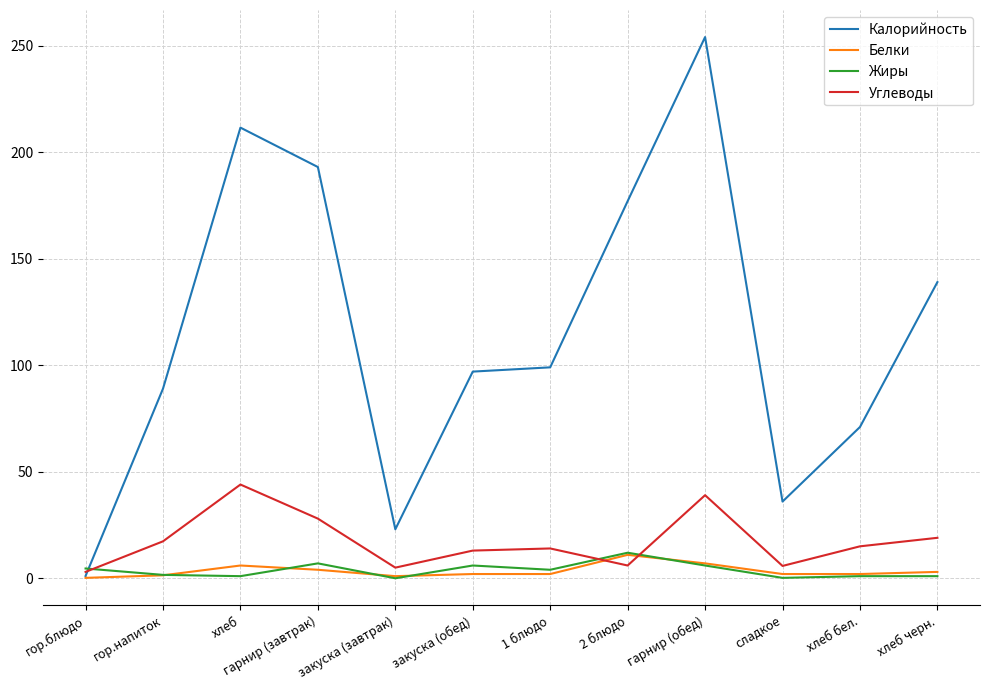

True or false: Углеводы and Жиры cross at least once.

True